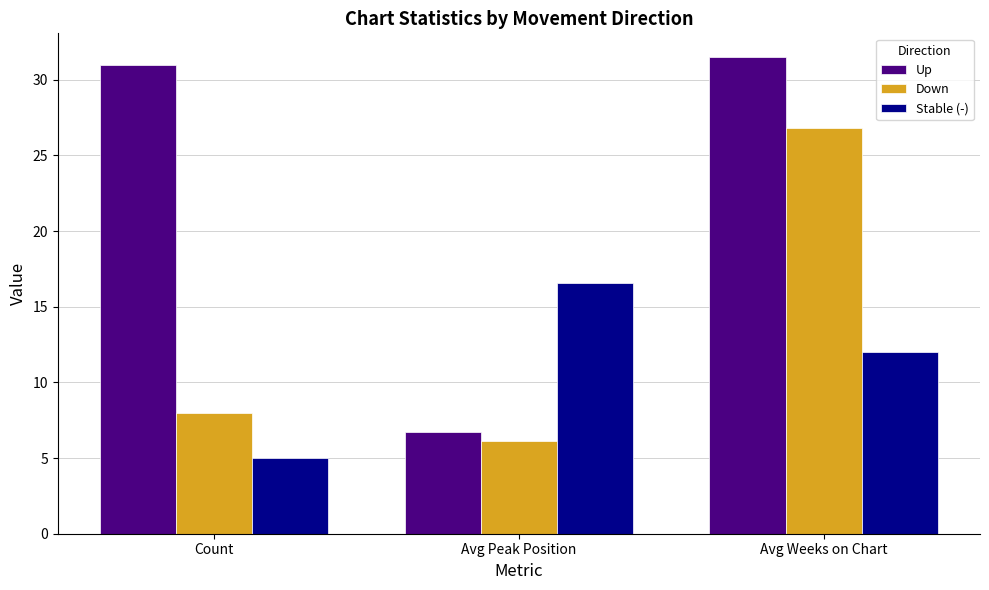

What is the spread (max minus min) of values at Avg Peak Position?

10.5